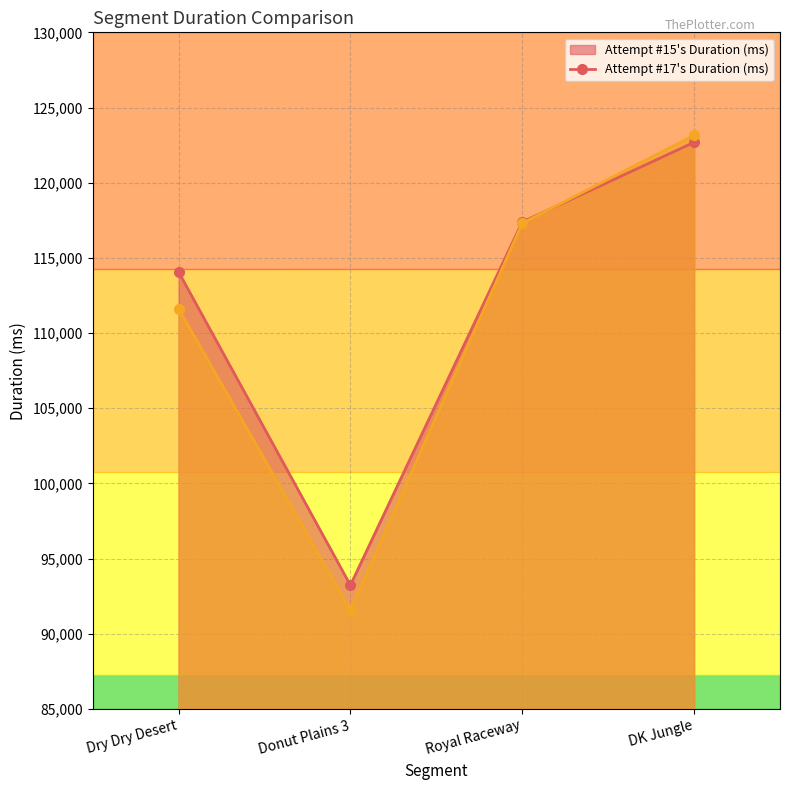

Where is Attempt #17's Duration (ms) (line) nearest to the value 107366?

Dry Dry Desert